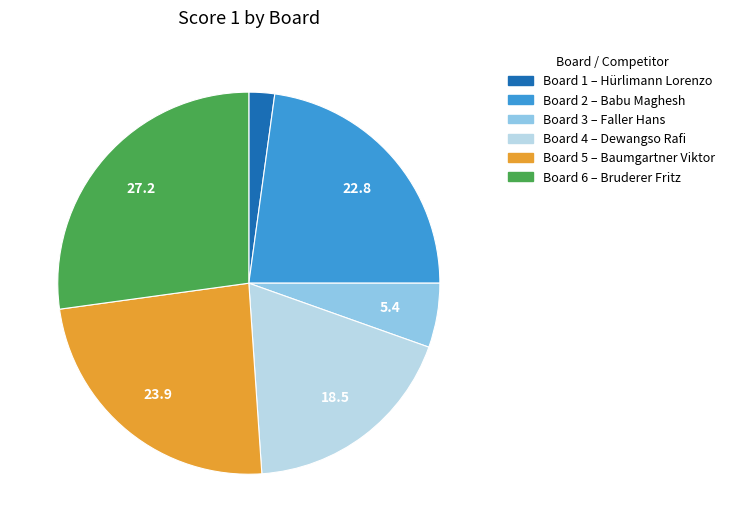

Is there a majority slice in this chart?

No